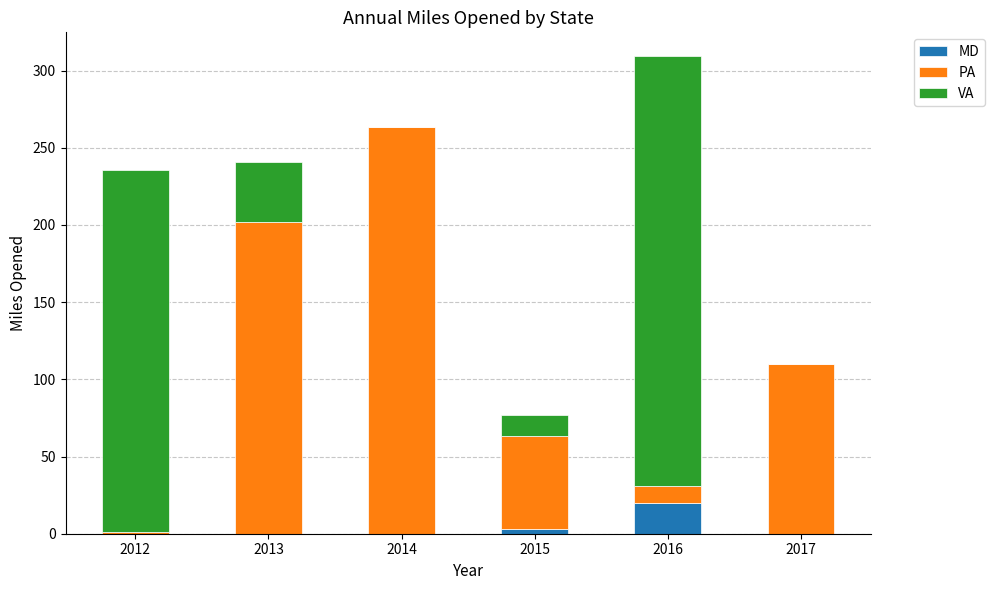

The MD series shows 19.6 at 2016. True or false?

True